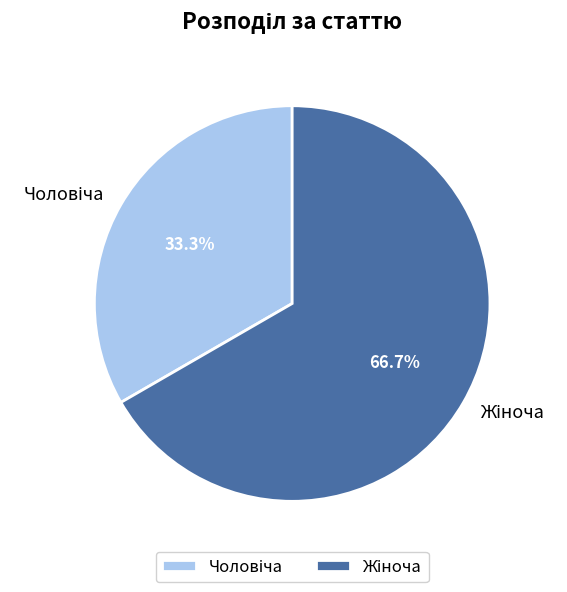

Is there any slice that represents more than half of the pie?

Yes